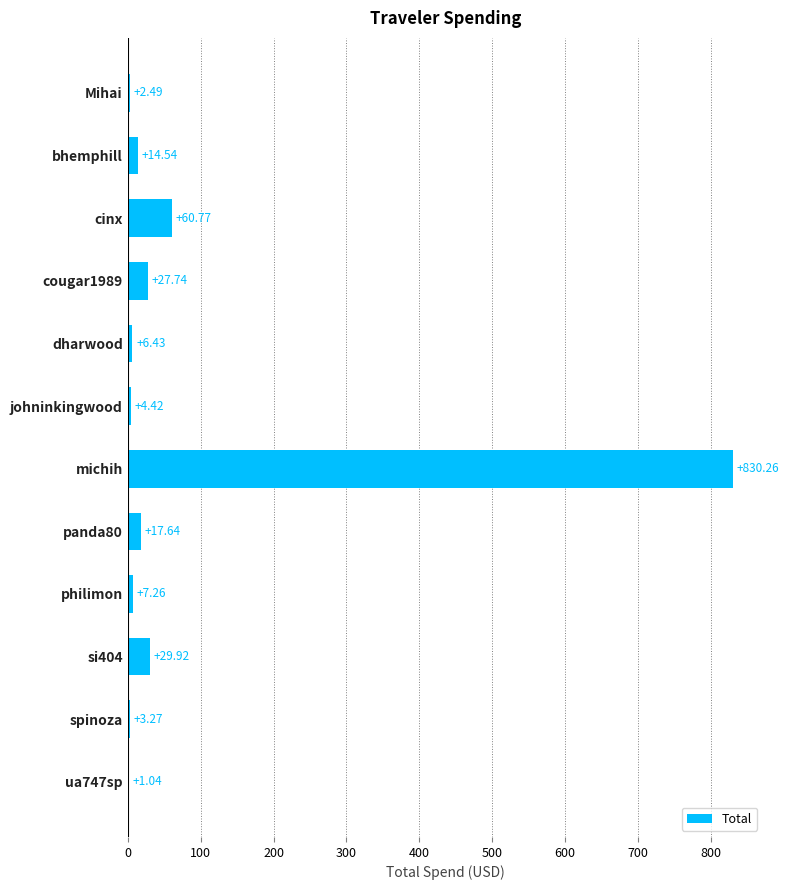

What is the sum of all values?

1005.8